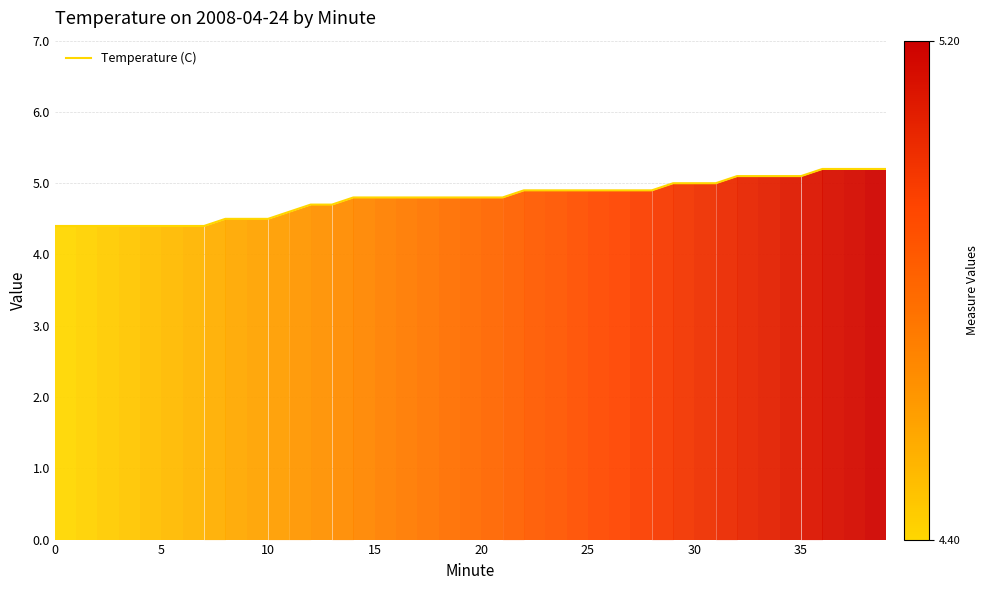

Does the chart display data point markers on the line(s)?

No